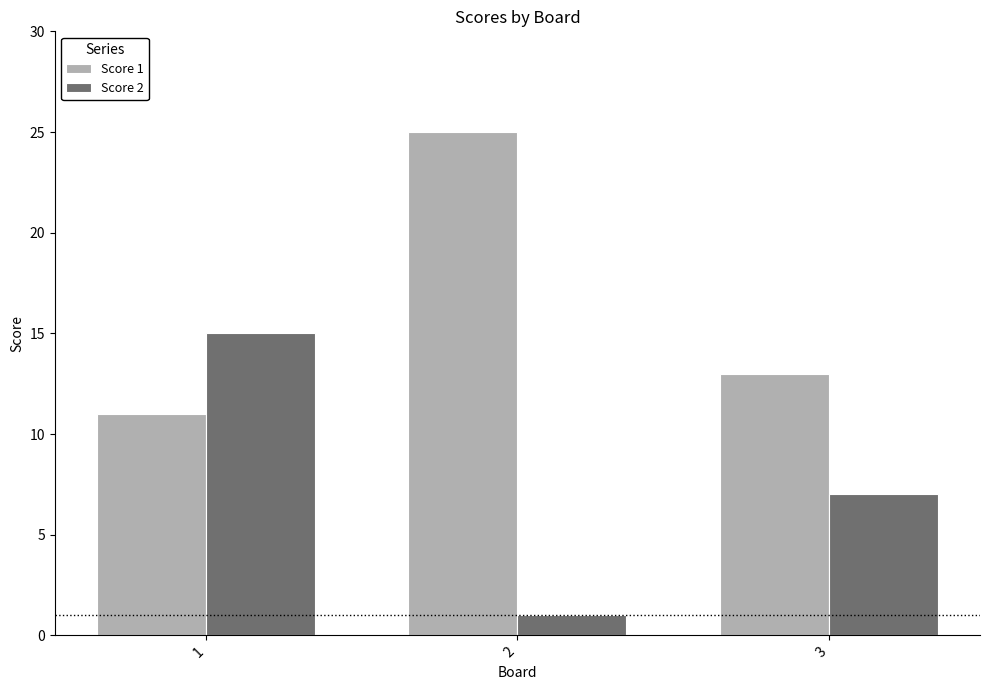

True or false: Score 1 has a value of 11 at 1.

True